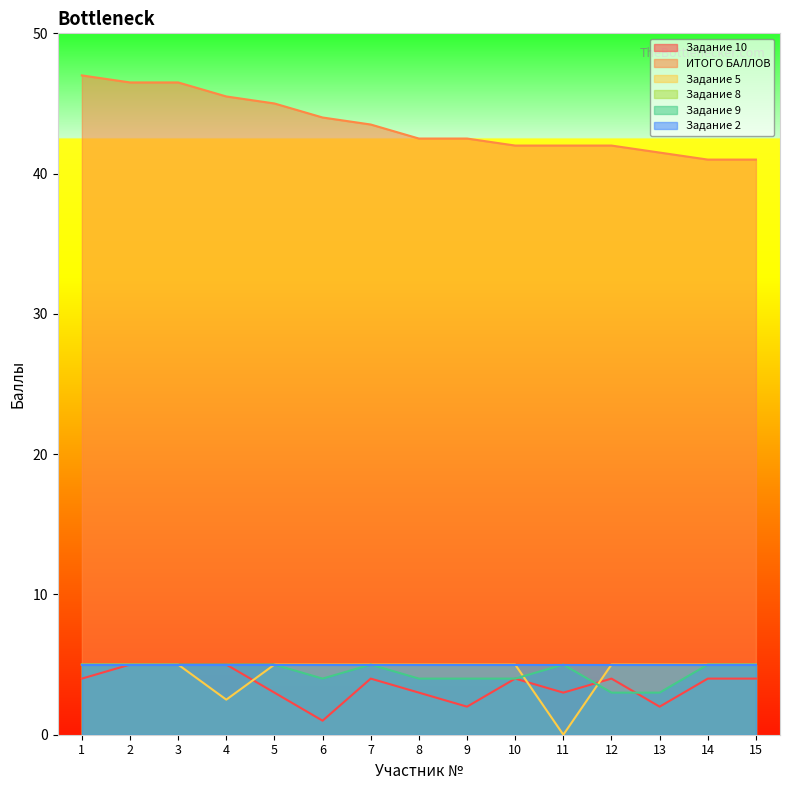

True or false: Задание 9 has more than 1 points higher than both neighbors.

True